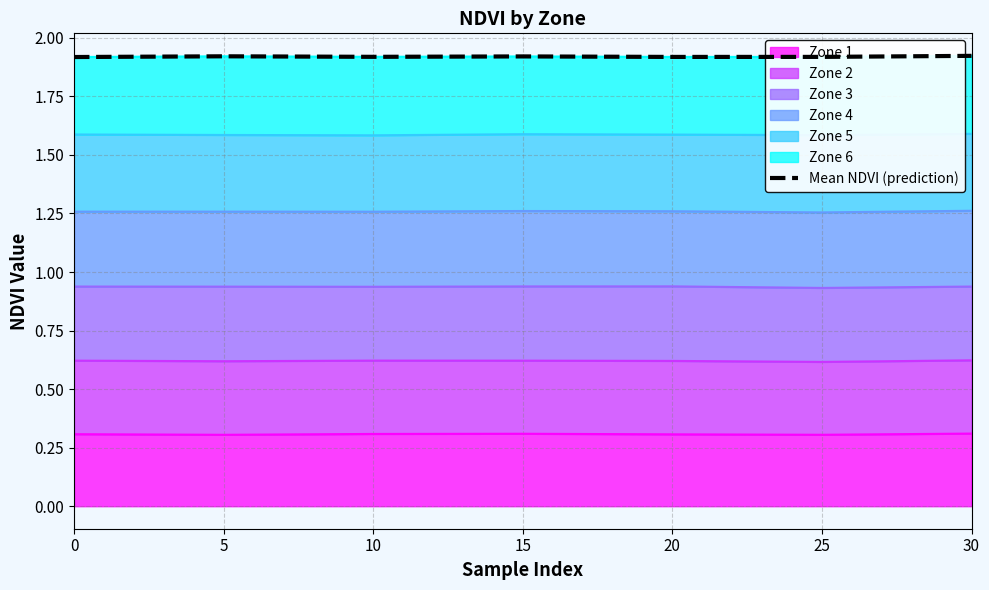

Which label corresponds to the largest value in the chart?

30